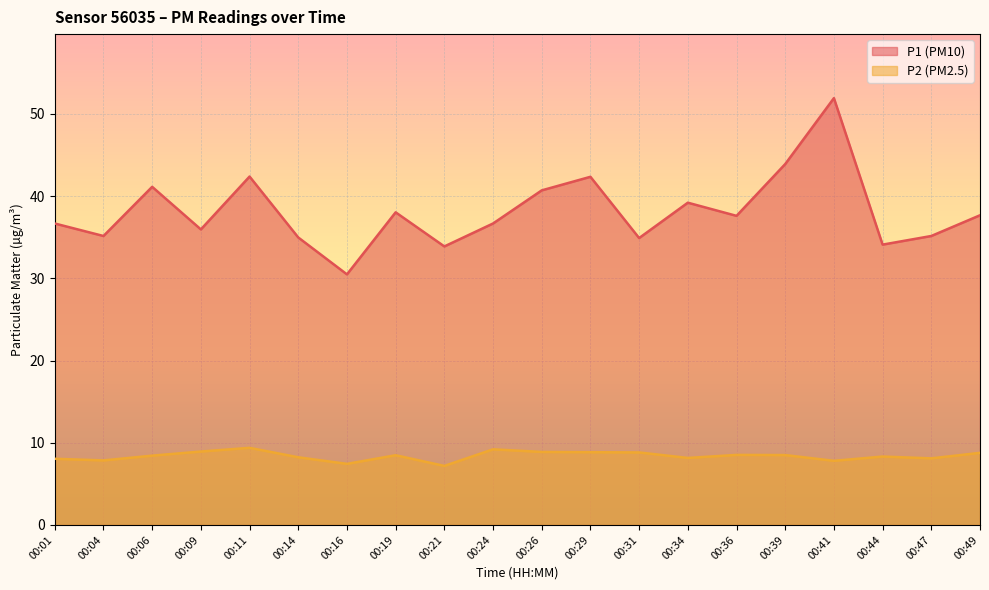

Read the P2 value at 00:06.

8.4